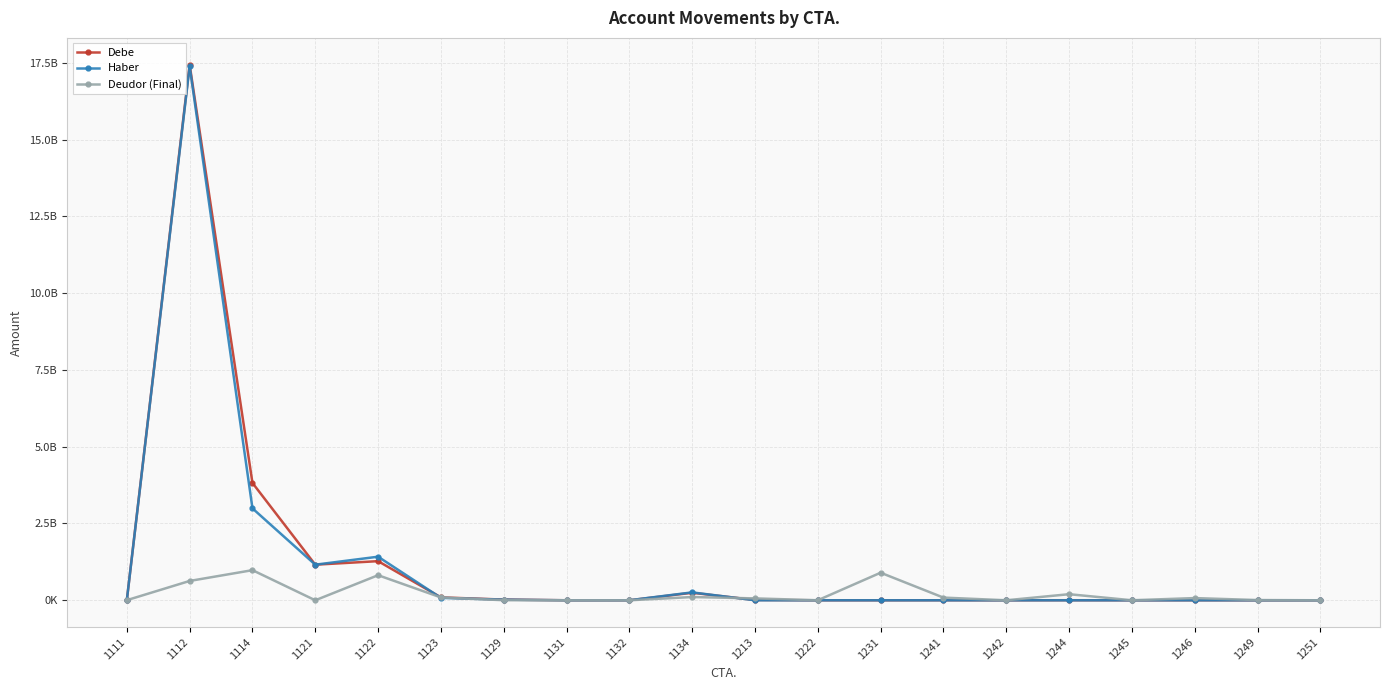

What are all the series names shown in the legend?

Debe, Haber, Deudor (Final)